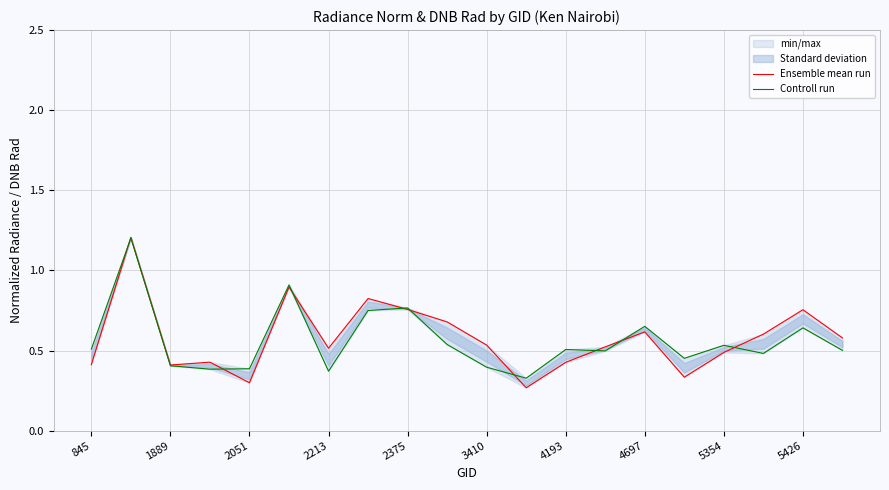

What is the minimum value for Controll run?

0.3